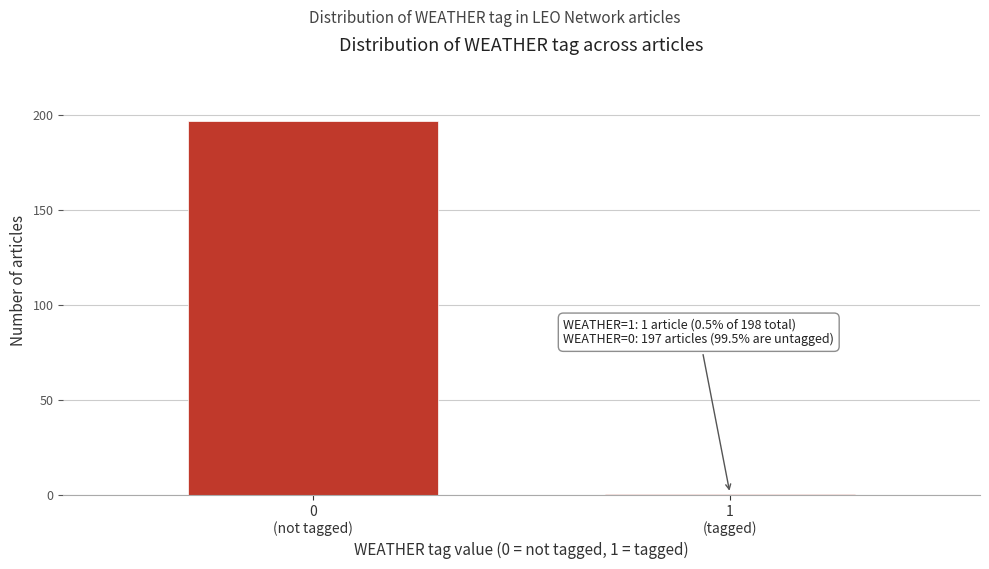

Reading left to right, transcribe all the data shown in this chart.

197	1